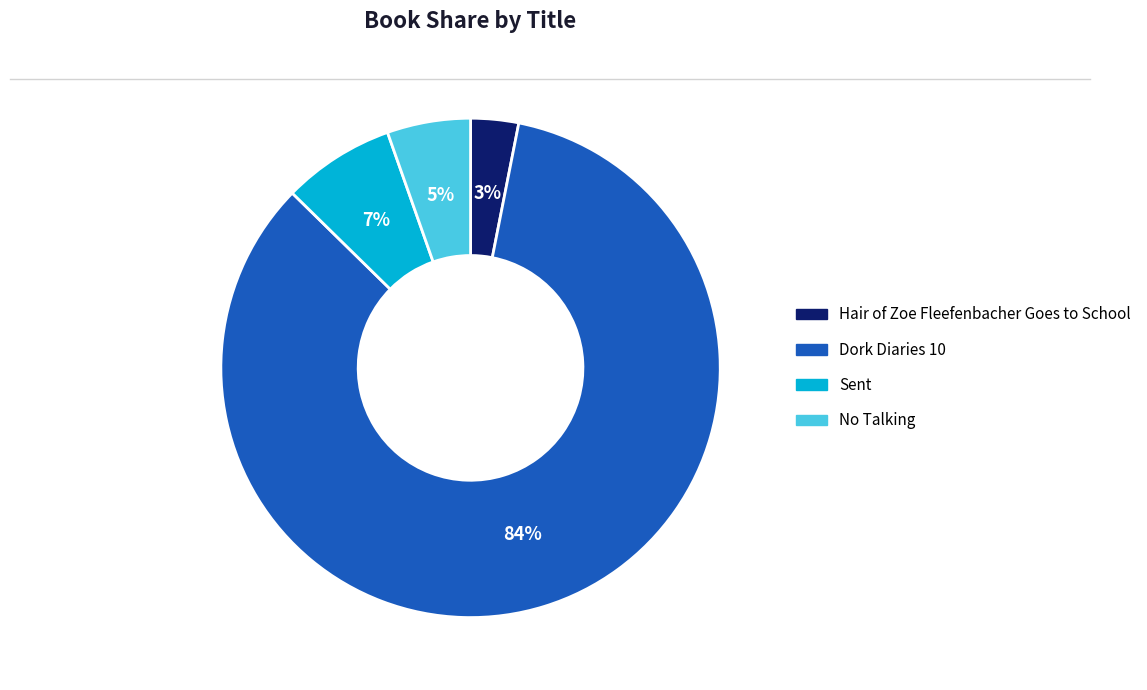

True or false: Sent accounts for 2% of the total.

False